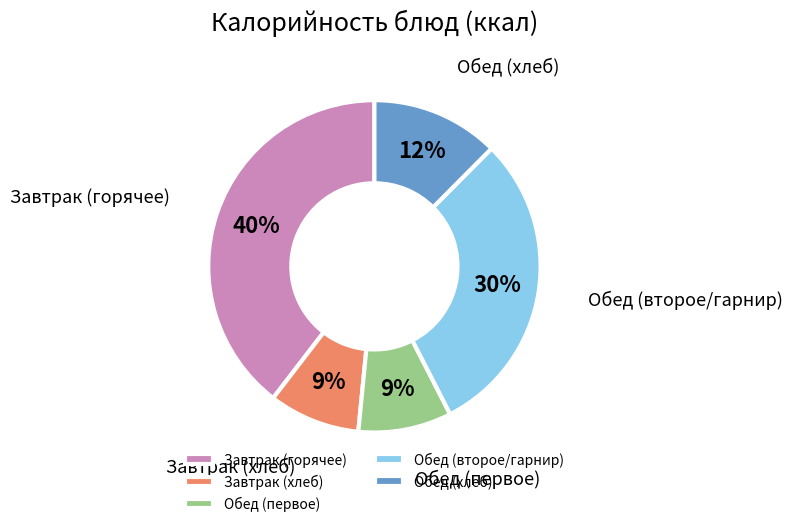

Approximately how many times larger is the value at Обед (хлеб) compared to Обед (второе/гарнир)?

0.4